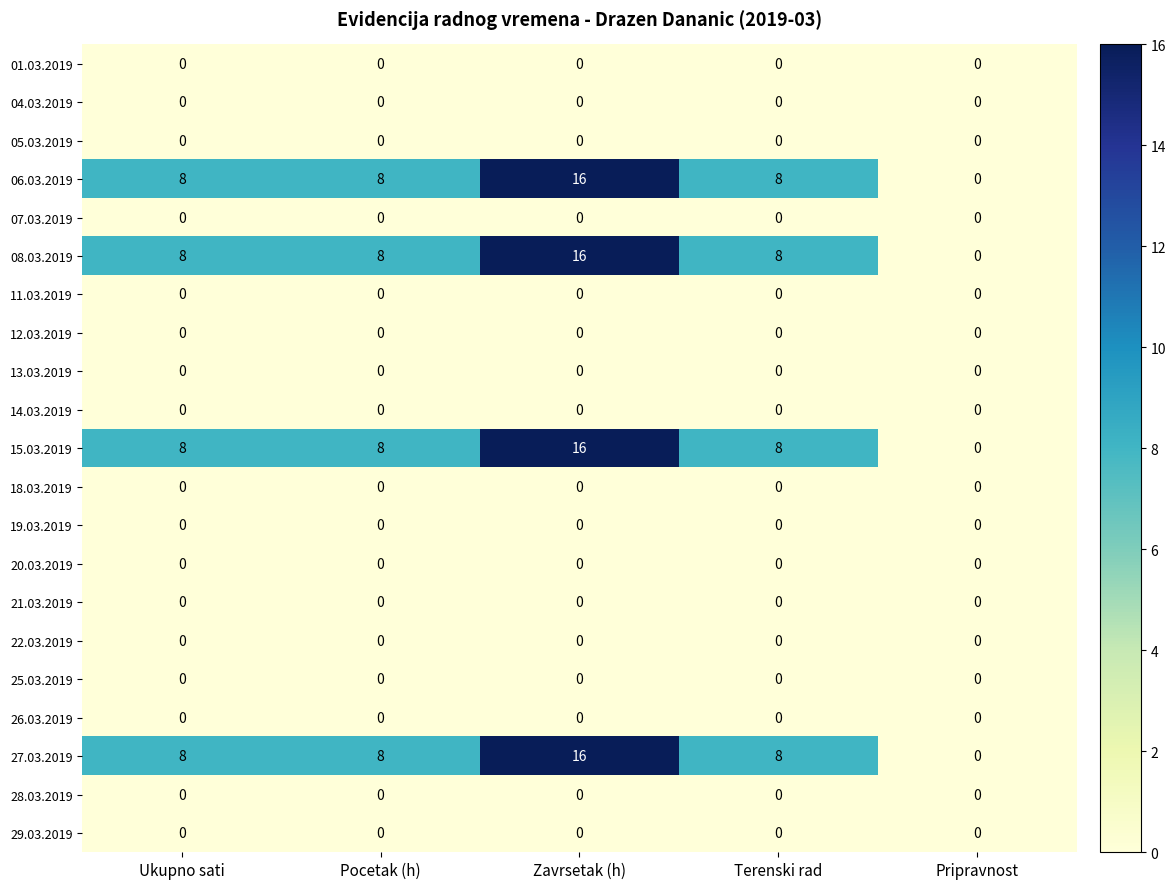

True or false: 26.03.2019 has a value of 0 at Pripravnost.

True